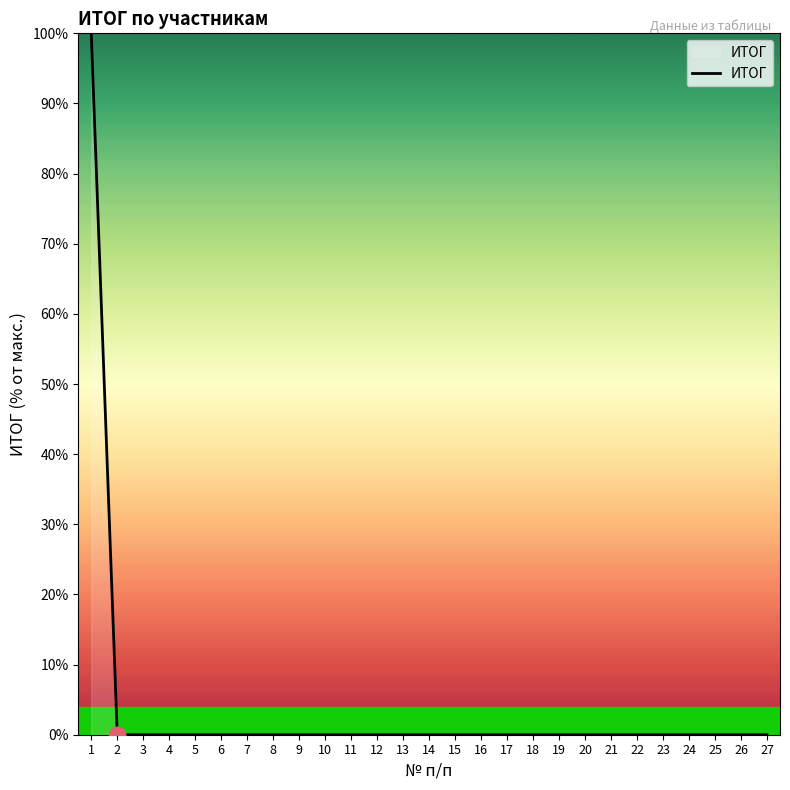

Is it true that the value at 6 is -64?

False